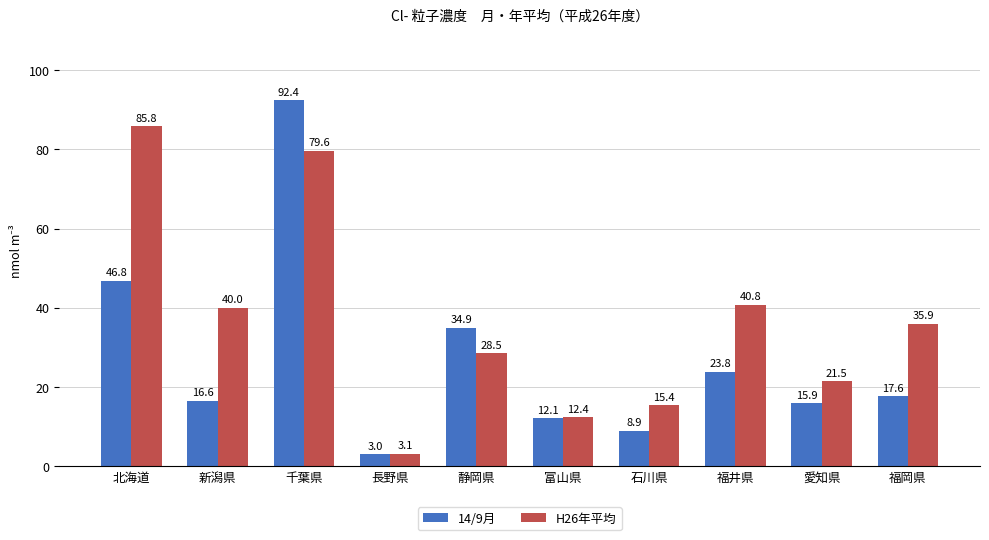

What is the label of the 10th bar from the left?

福岡県